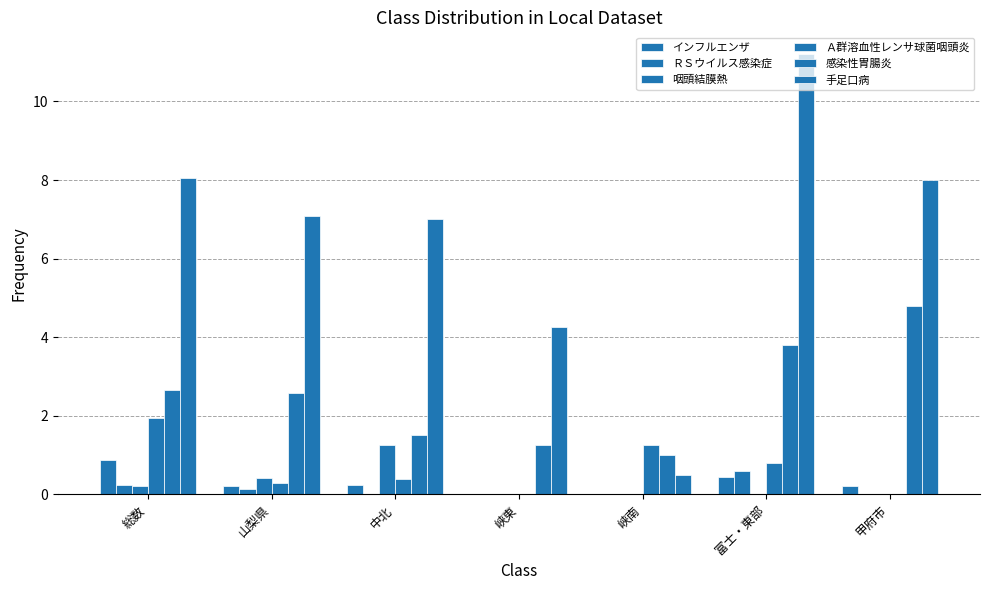

Are the bars grouped side by side (vs. stacked)?

Yes